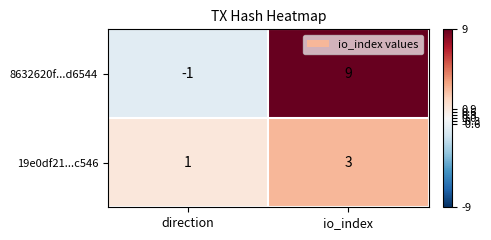

The 8632620f...d6544 series shows 3 at io_index. True or false?

False